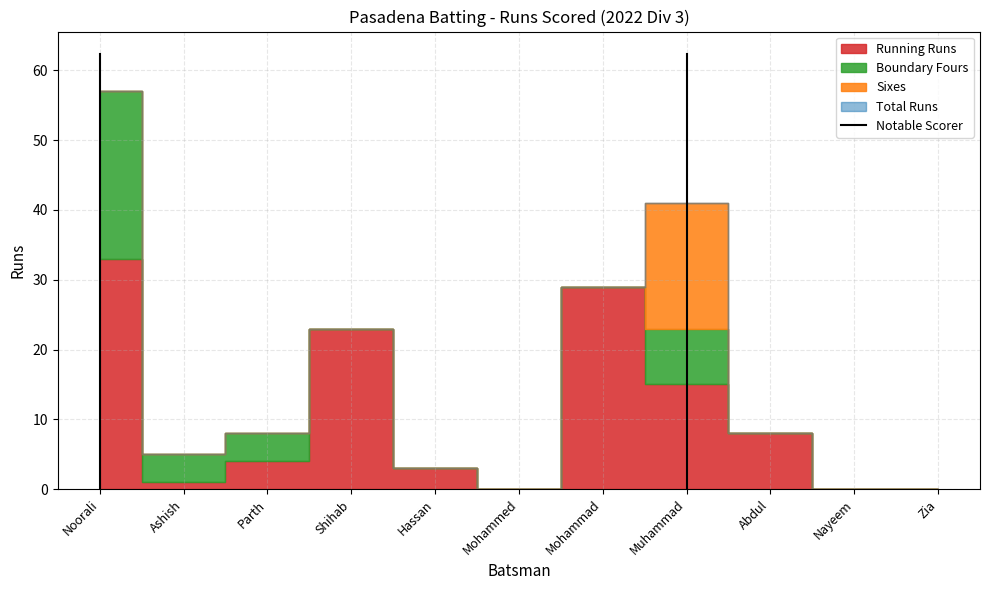

True or false: the data shows 1 at Ashish.

True